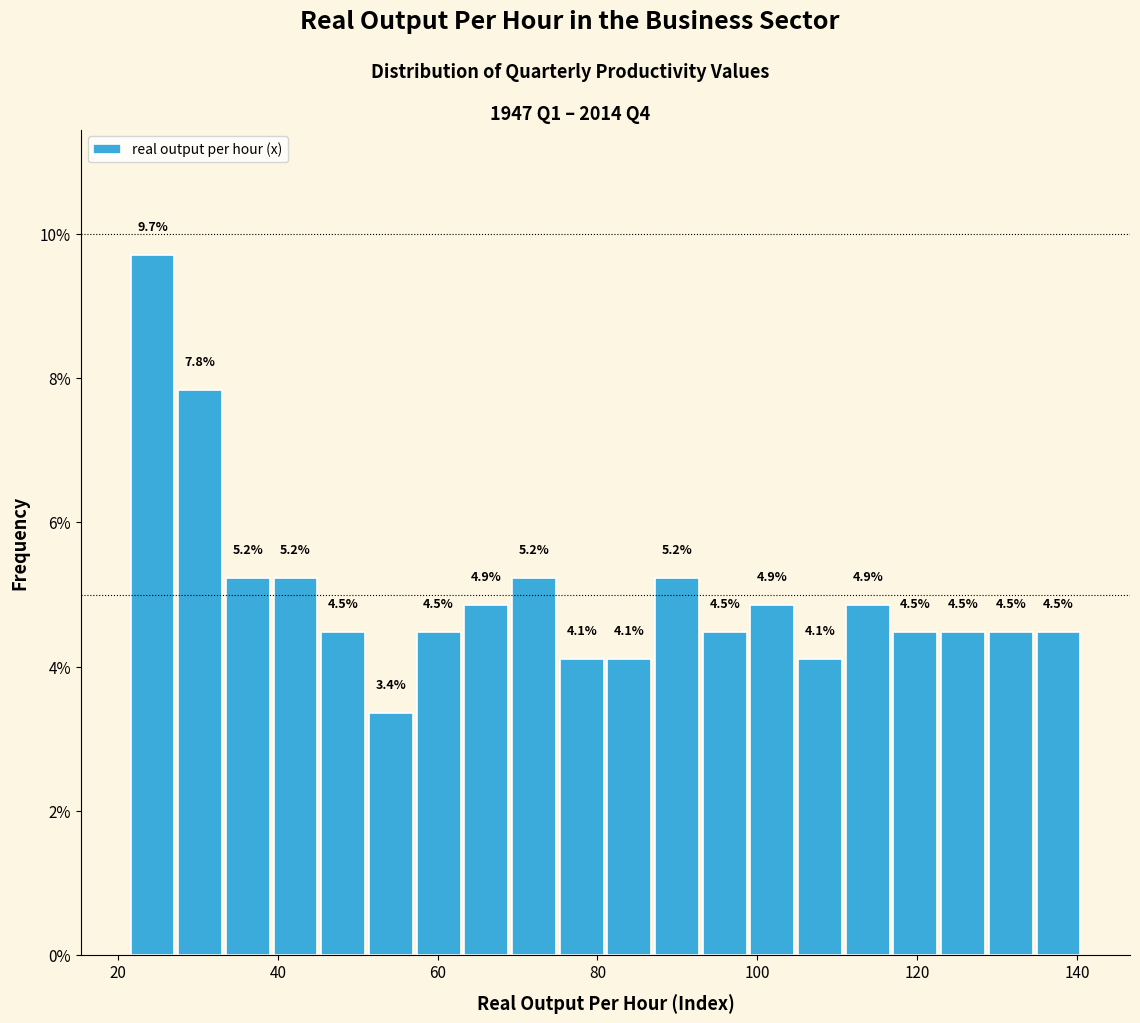

Read against the x-axis, roughly where is the centre of the tallest bar?

24